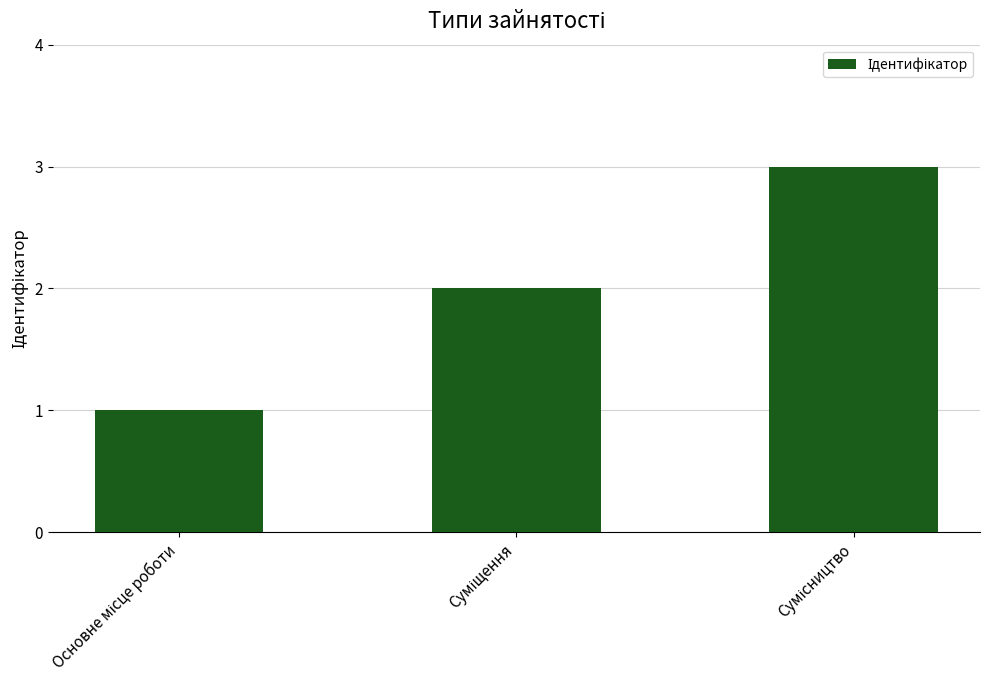

What is the maximum value shown in the chart?

3